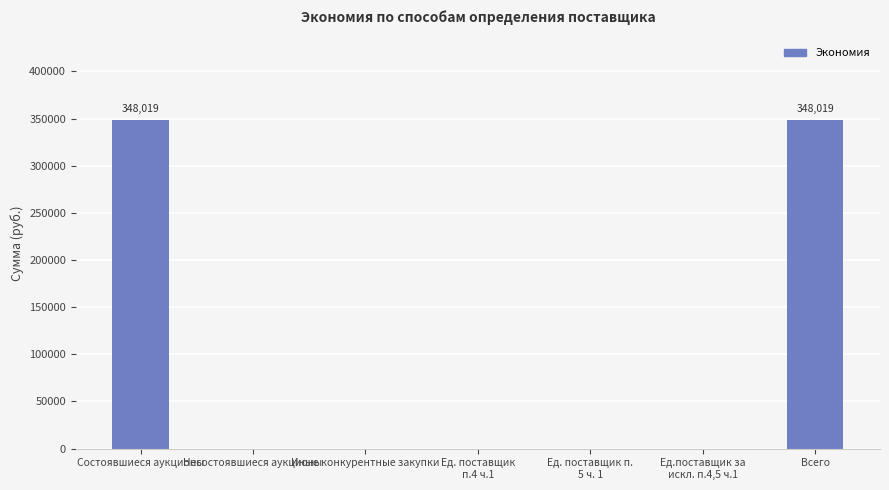

The chart shows a value of 0.0 at Несостоявшиеся аукционы. True or false?

True